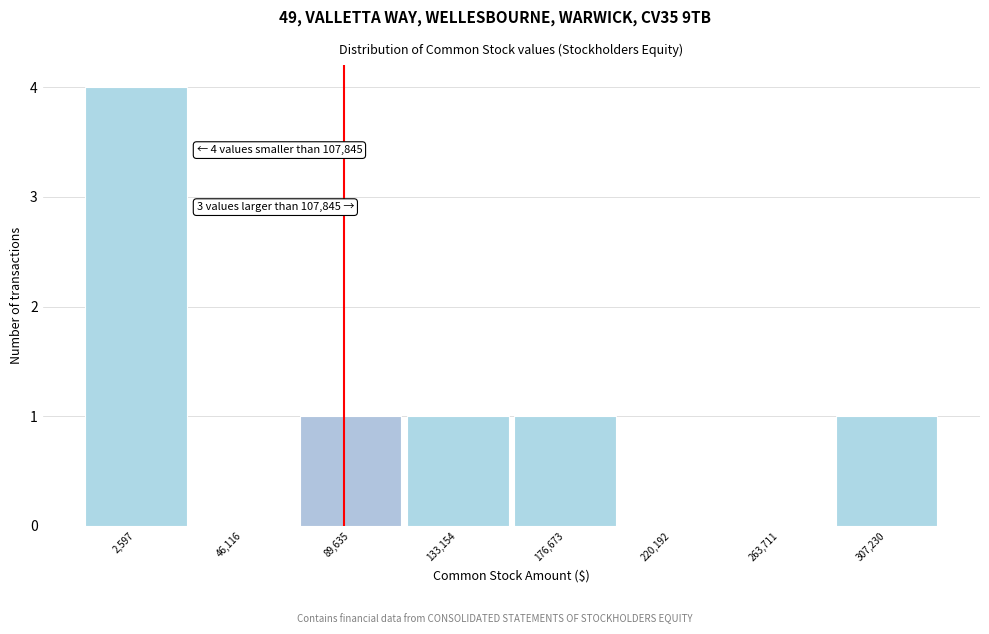

Reading left to right, extract all data points from this chart.

2,597=4	46,116=0	89,635=1	133,154=1	176,673=1	220,192=0	263,711=0	307,230=1